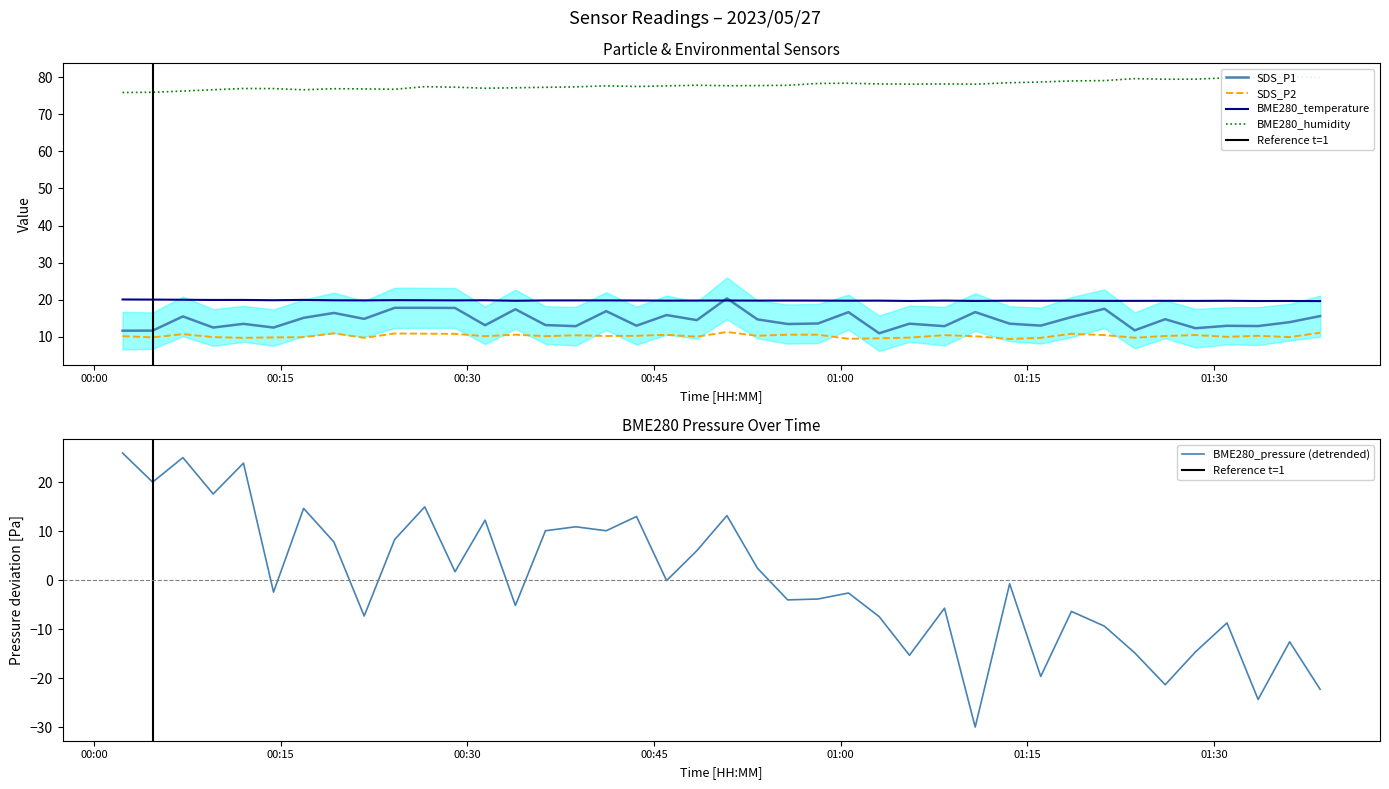

What is the value of the SDS_P1 point at the 30th from the left?

13.5